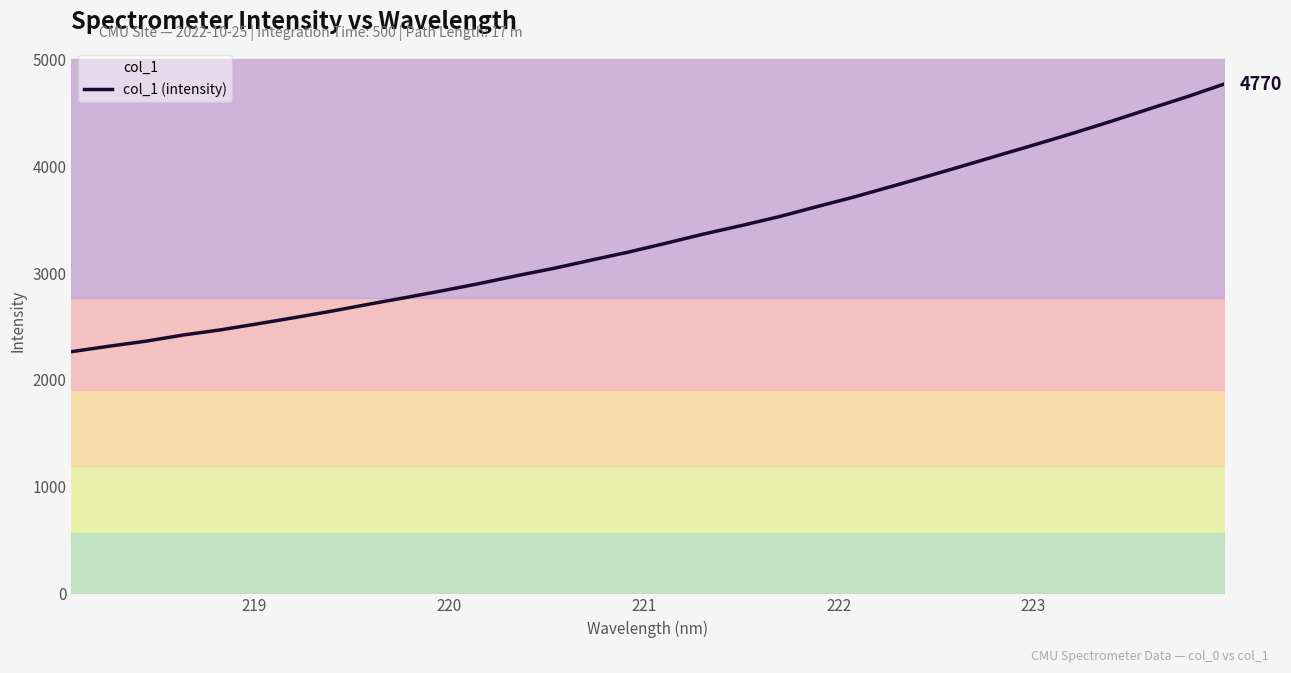

Is this an area chart (filled region under the line)?

No